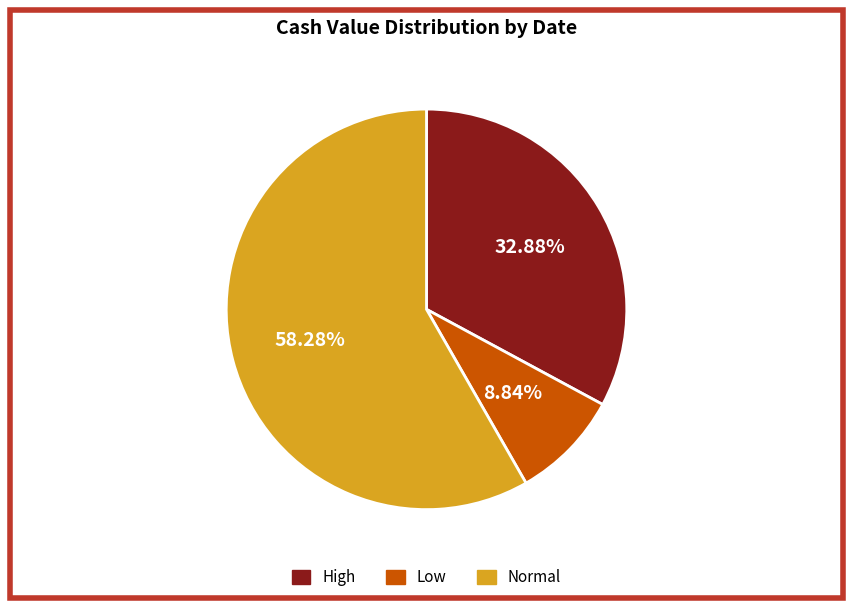

Count the number of slices in the pie.

3